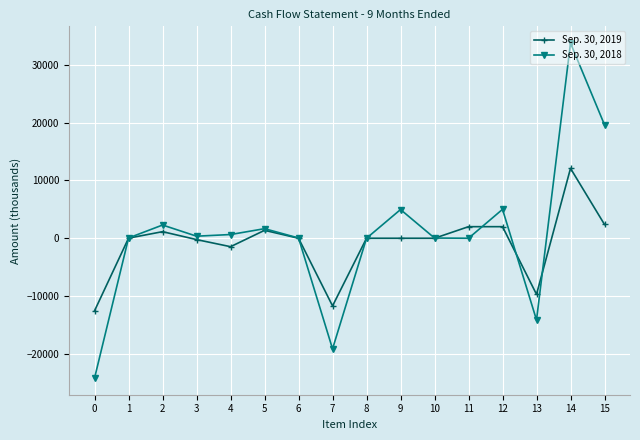

Rank the series by their average value, from lowest to highest.

Sep. 30, 2019, Sep. 30, 2018